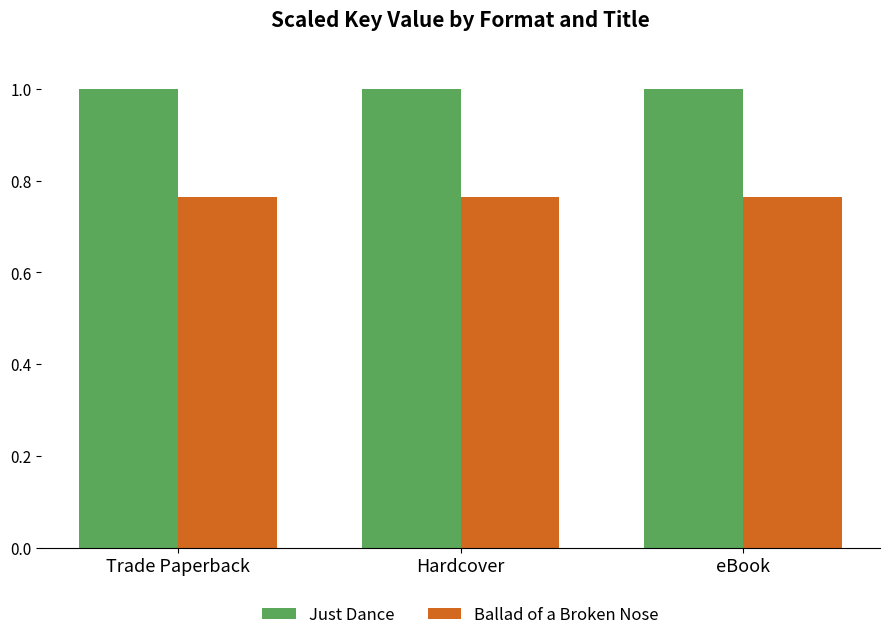

Which series has the largest total across all categories?

Just Dance